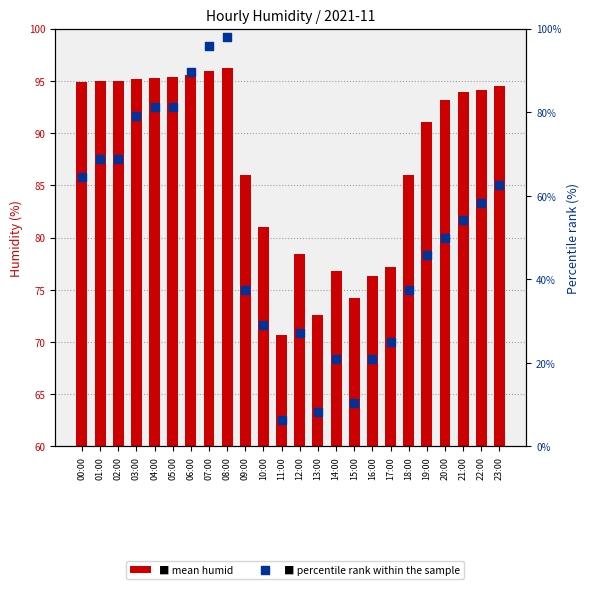

Which series contains the lowest Y value?

percentile rank within the sample